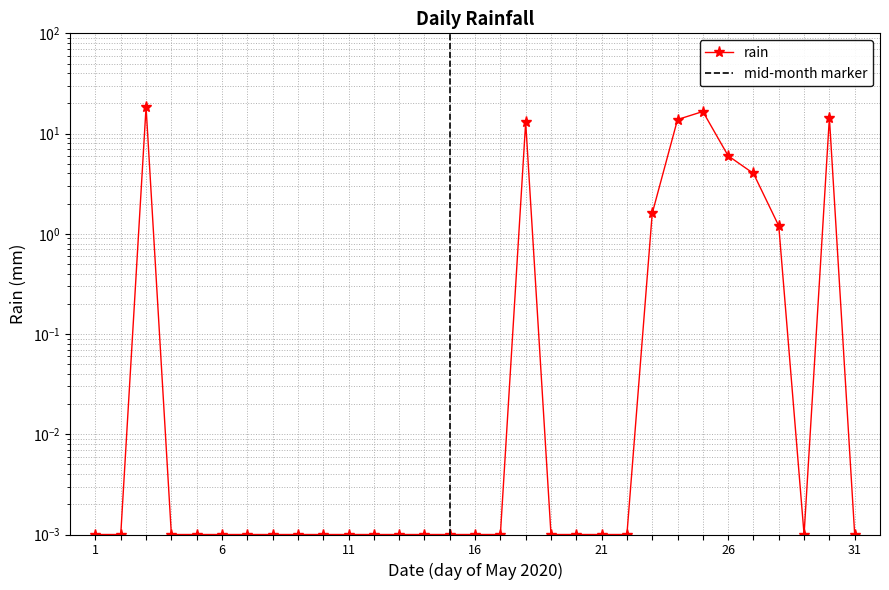

Is it true that the value at 2020-05-22 is 0.0?

True